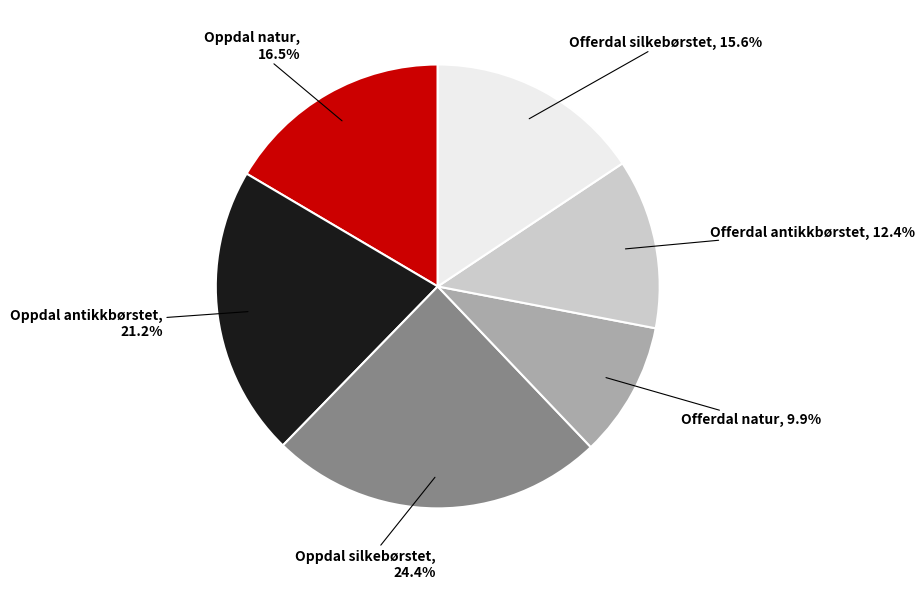

Does any single category account for the majority?

No